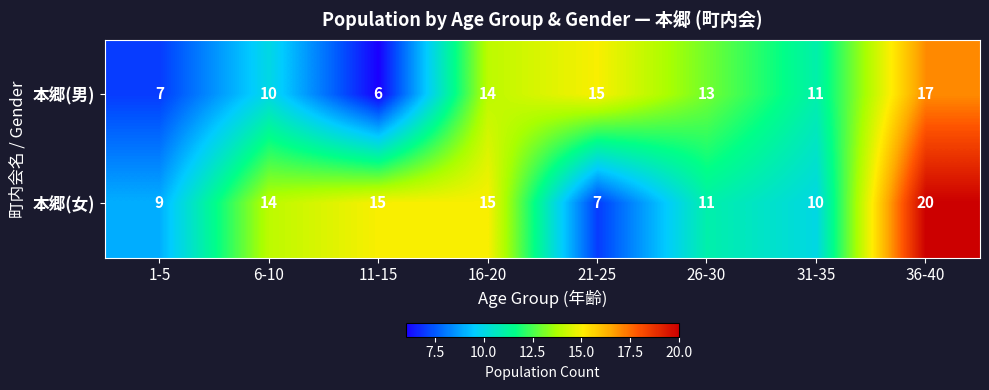

How many series are shown in this chart?

2